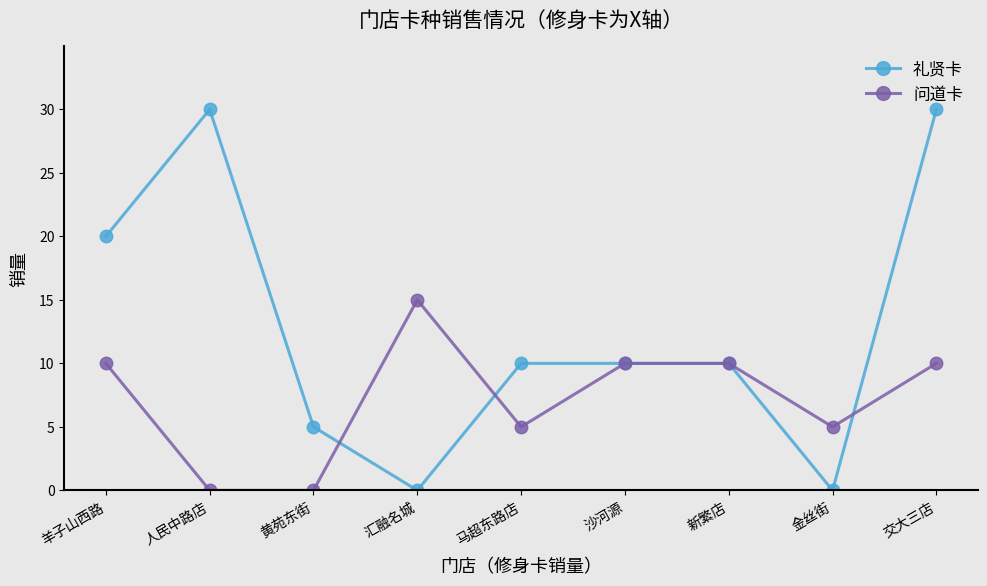

What is the difference between the 问道卡 values at 沙河源 and 黄苑东街?

10